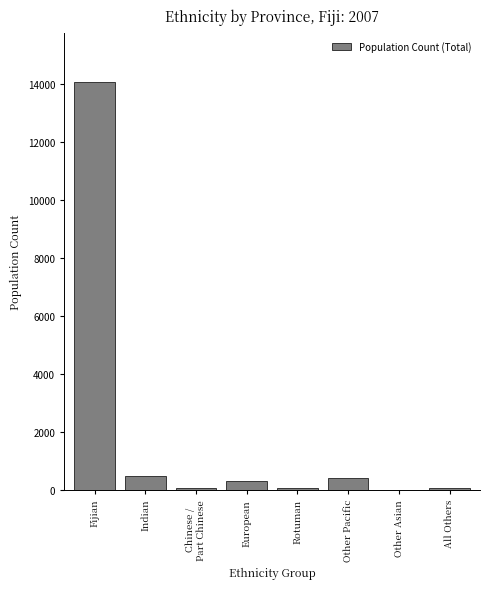

The value at Fijian is 14092. True or false?

True